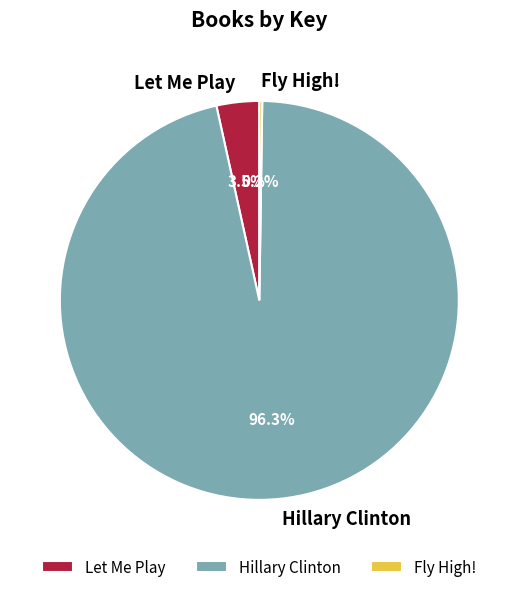

What is the largest slice in the pie chart?

Hillary Clinton